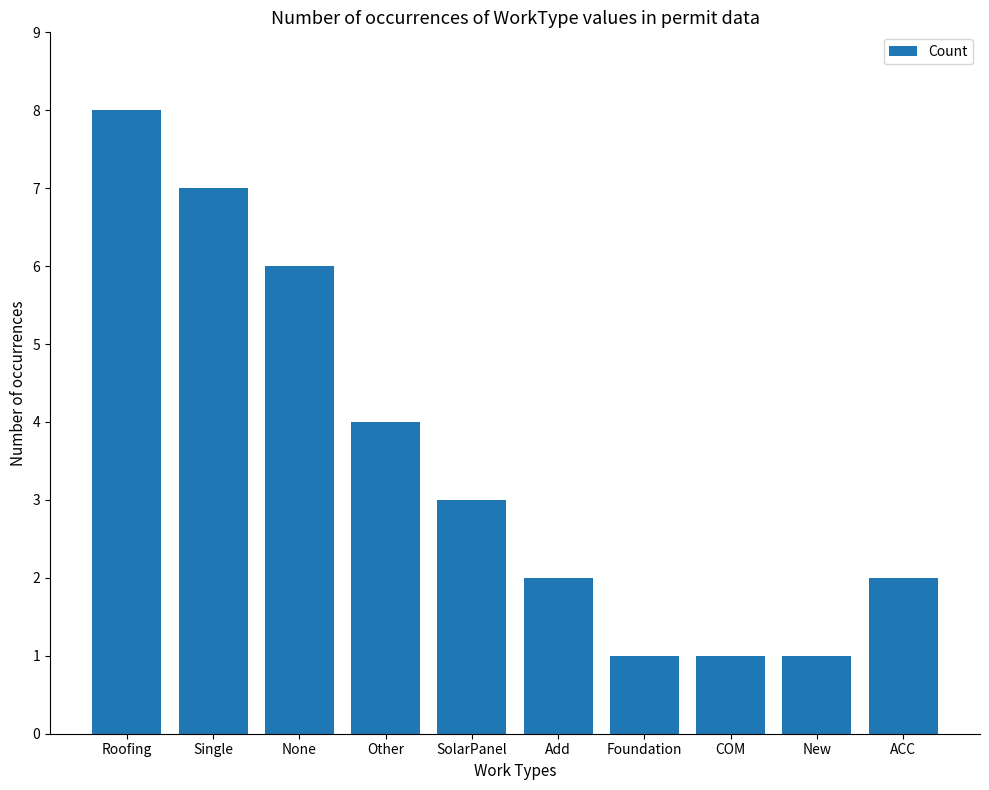

Which label corresponds to the largest value in the chart?

Roofing